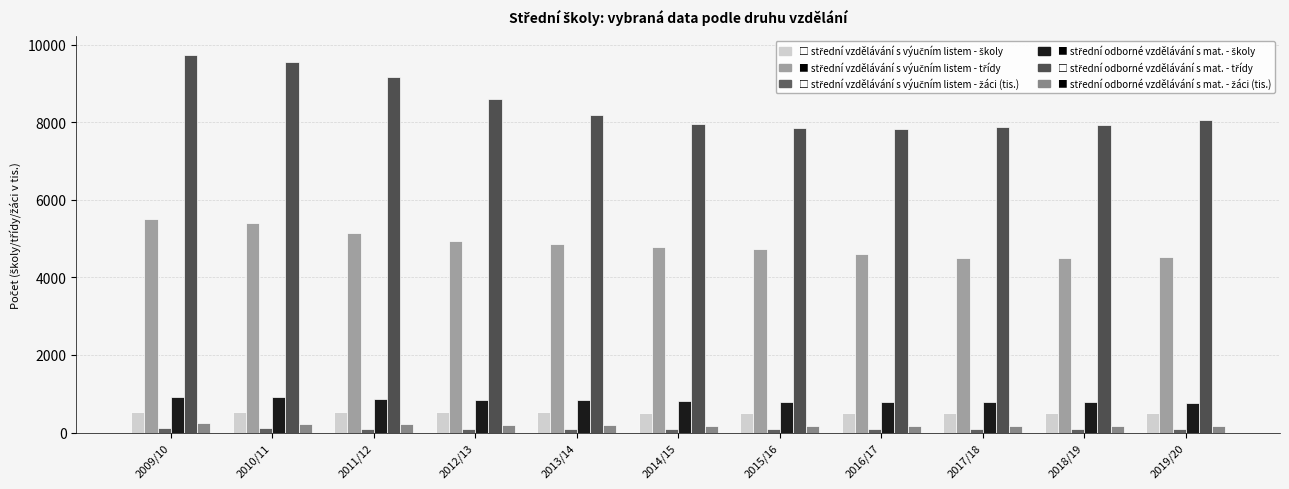

What position from the right is 2018/19?

2